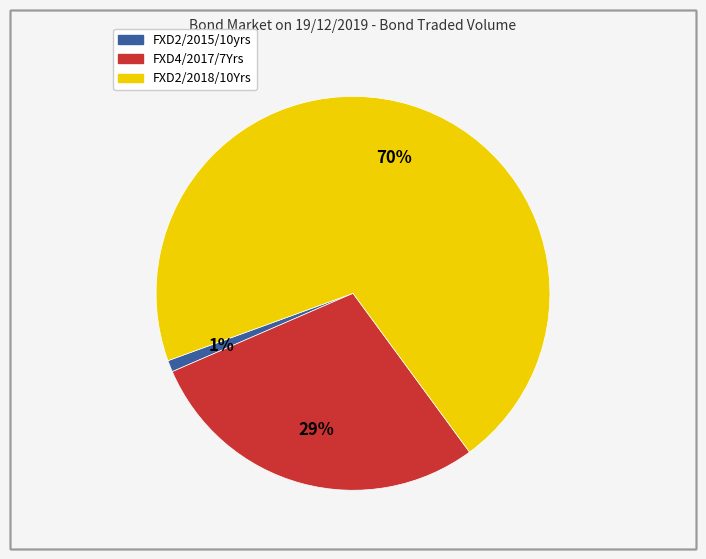

Is the sum of FXD2/2018/10Yrs and FXD4/2017/7Yrs greater than half?

Yes